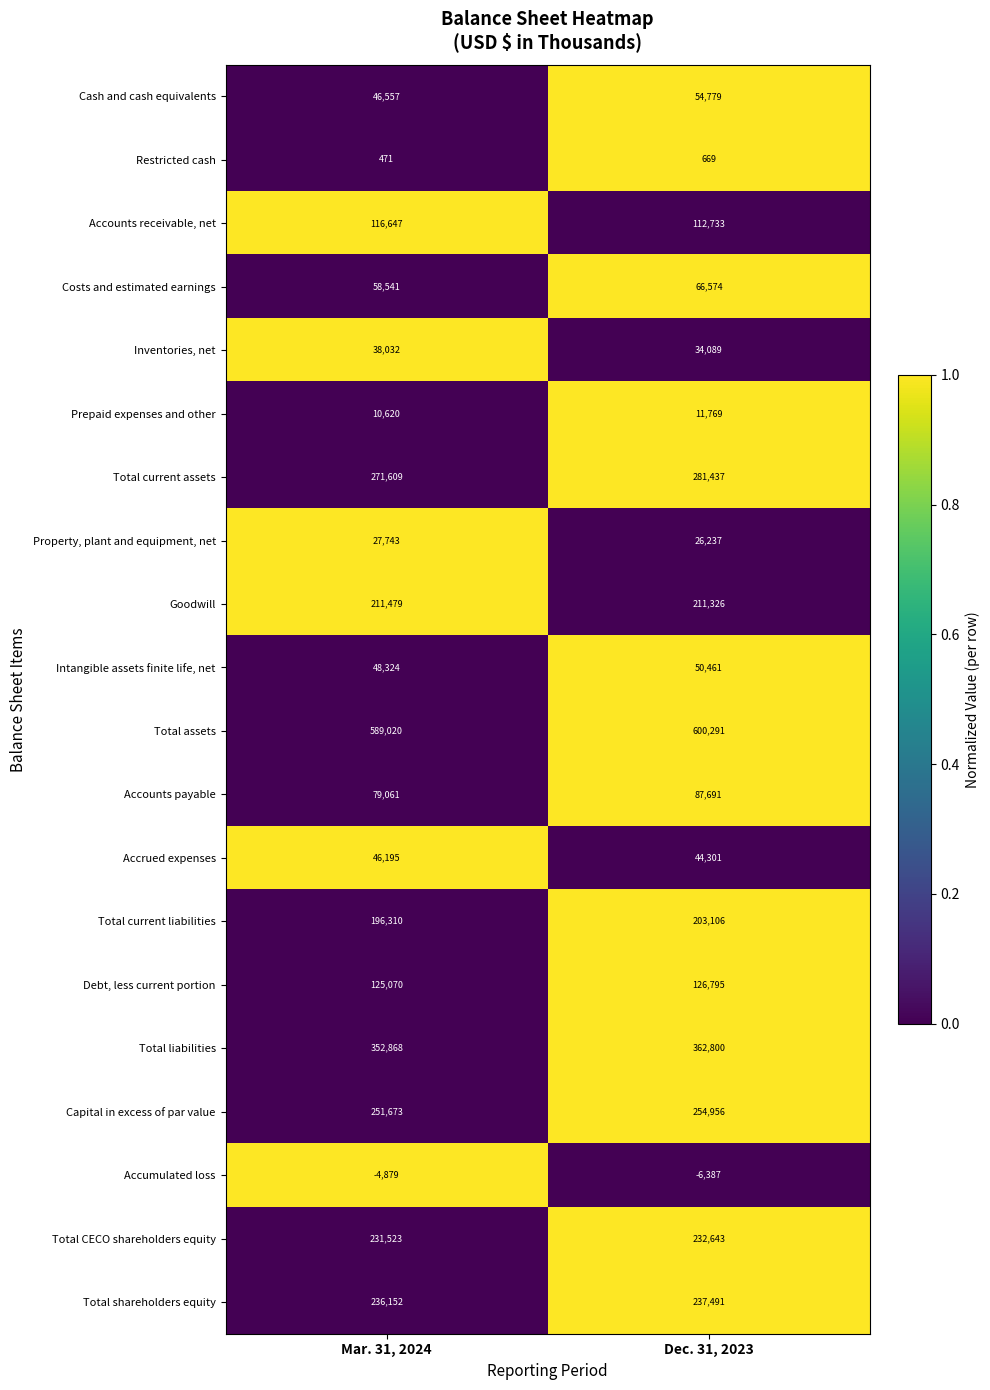

What value does the Property, plant and equipment, net series have at Dec. 31, 2023, to the nearest 50?

26250